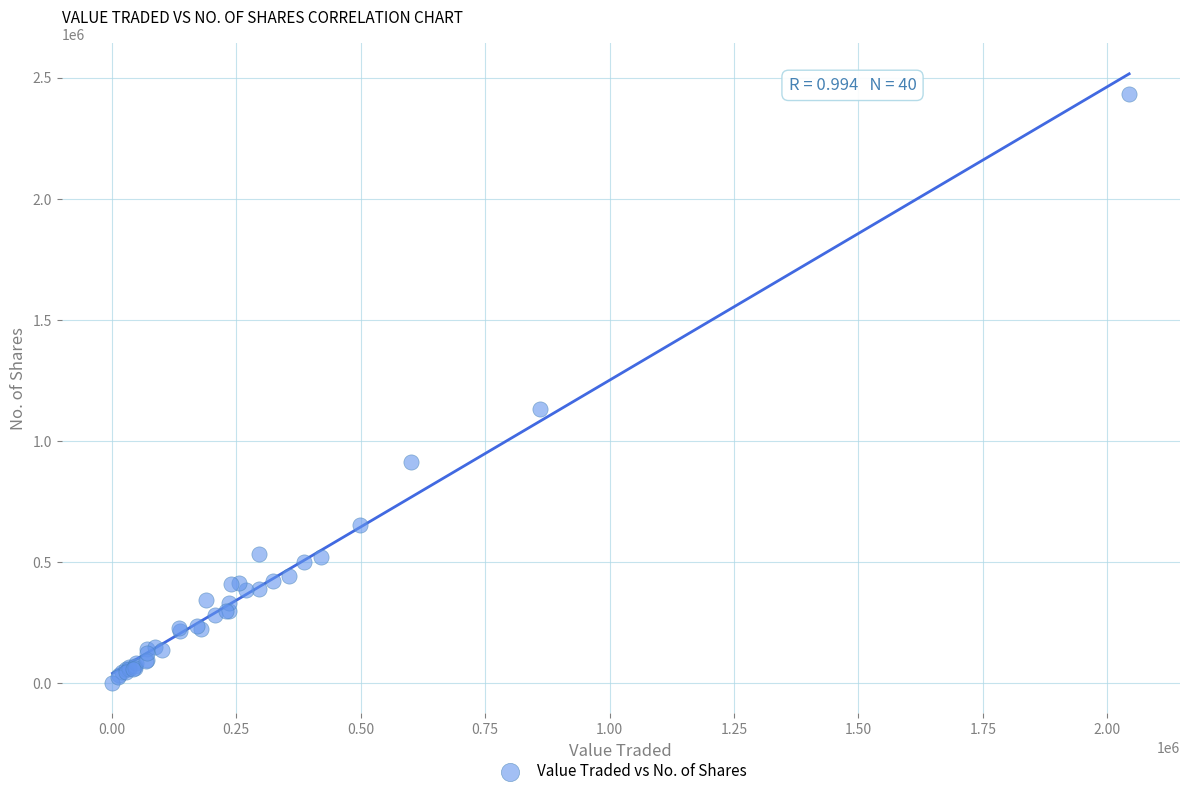

What Y value in the scatter plot is closest to 1216707?

1132358